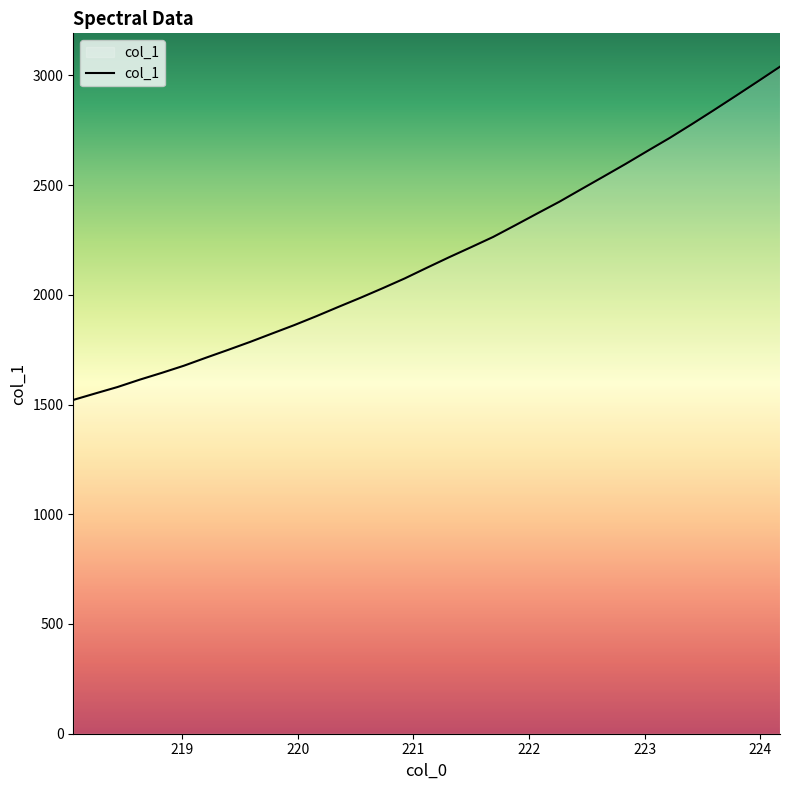

What is the difference between the maximum and minimum values?

1518.3